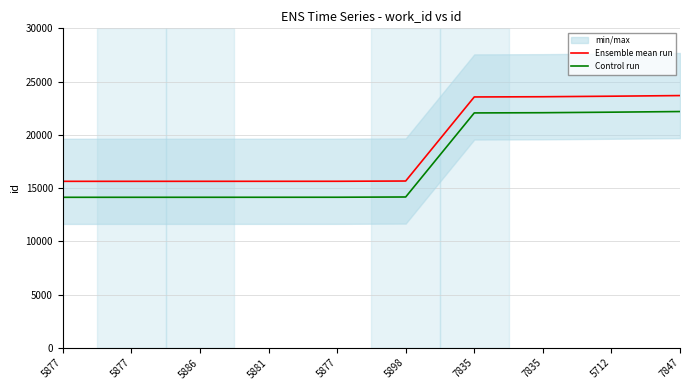

True or false: Ensemble mean run and Control run cross at least once.

False